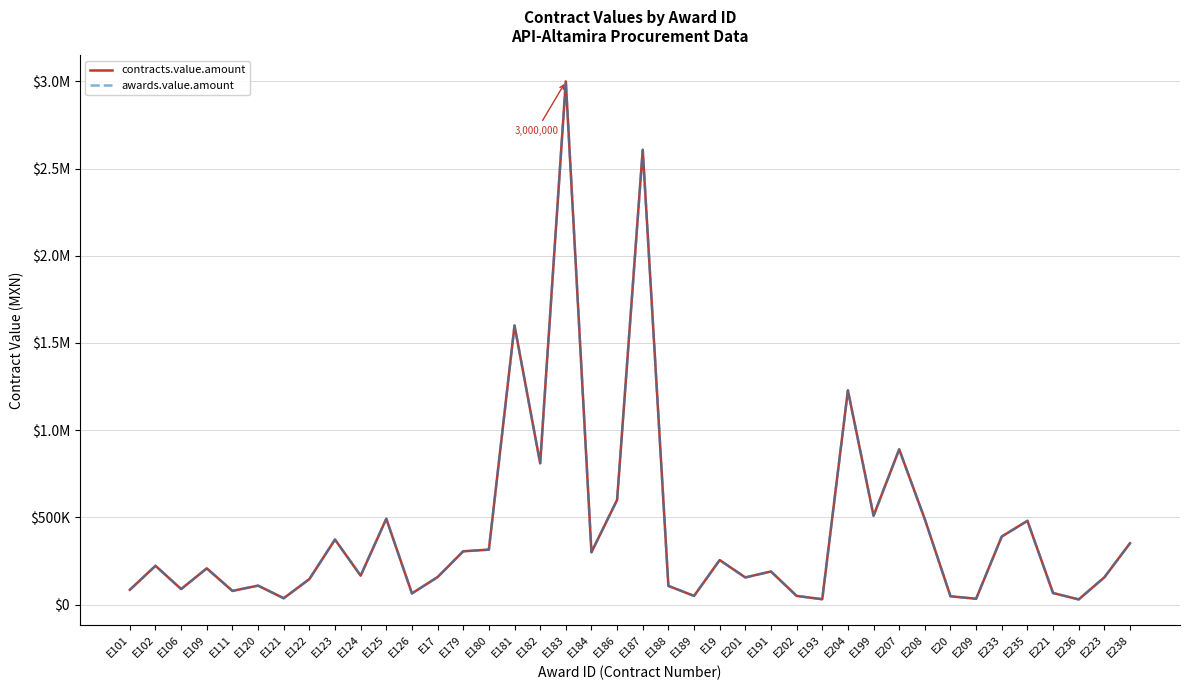

Which has a higher value, E124 or E101?

E124